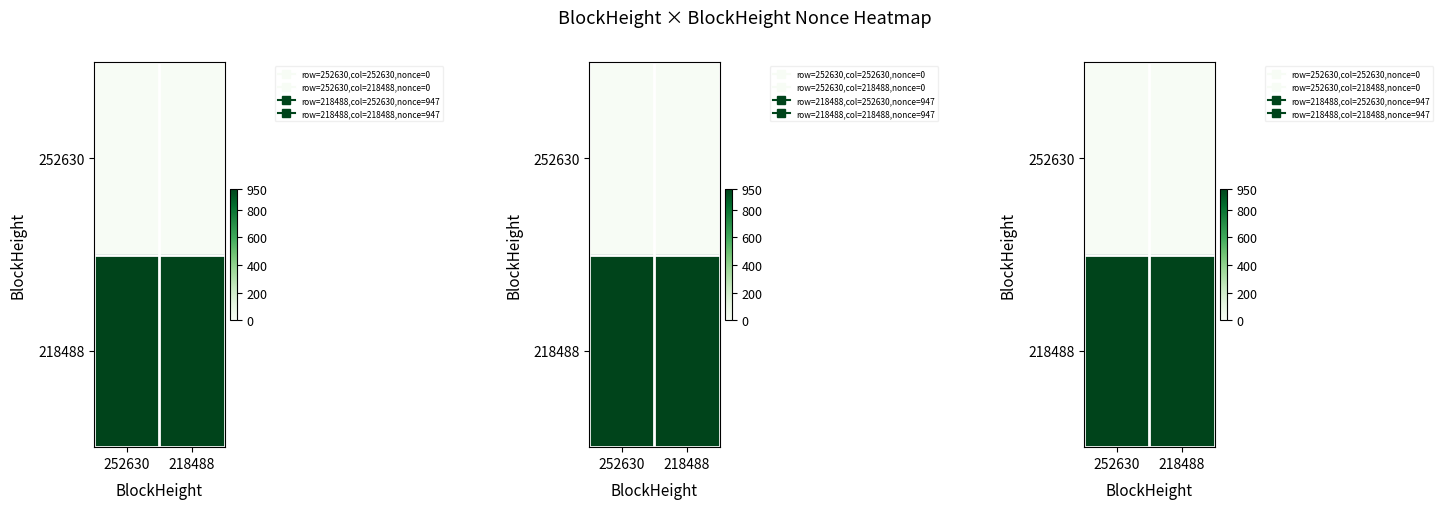

Rank the categories by 252630 value from lowest to highest.

252630, 218488